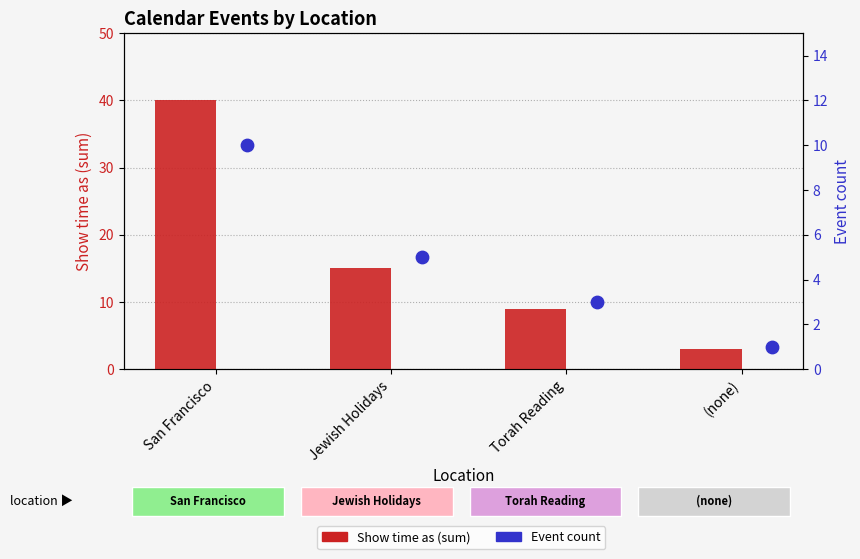

Which series has the largest total across all categories?

Show time as (sum)